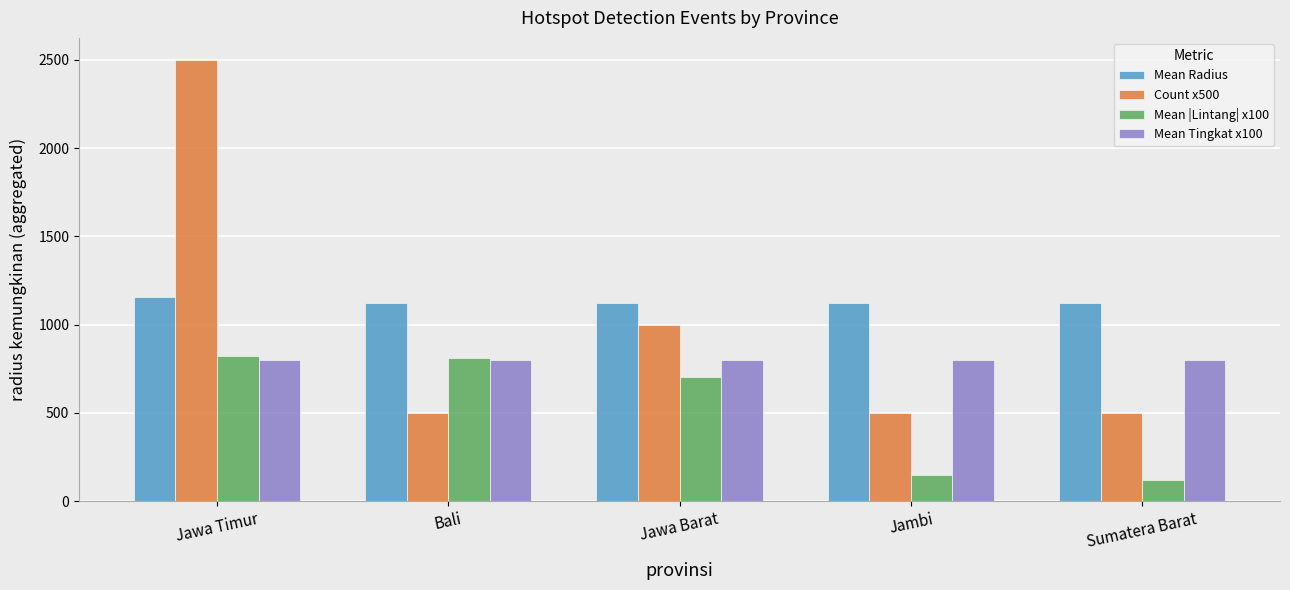

What is the difference between the highest and lowest values at Jambi?

976.2